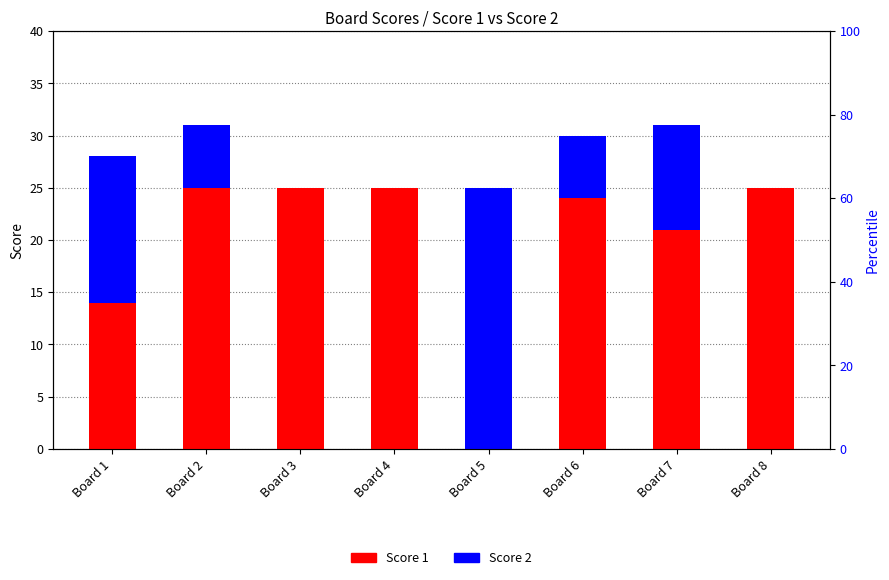

Which series has the largest total across all categories?

Score 1